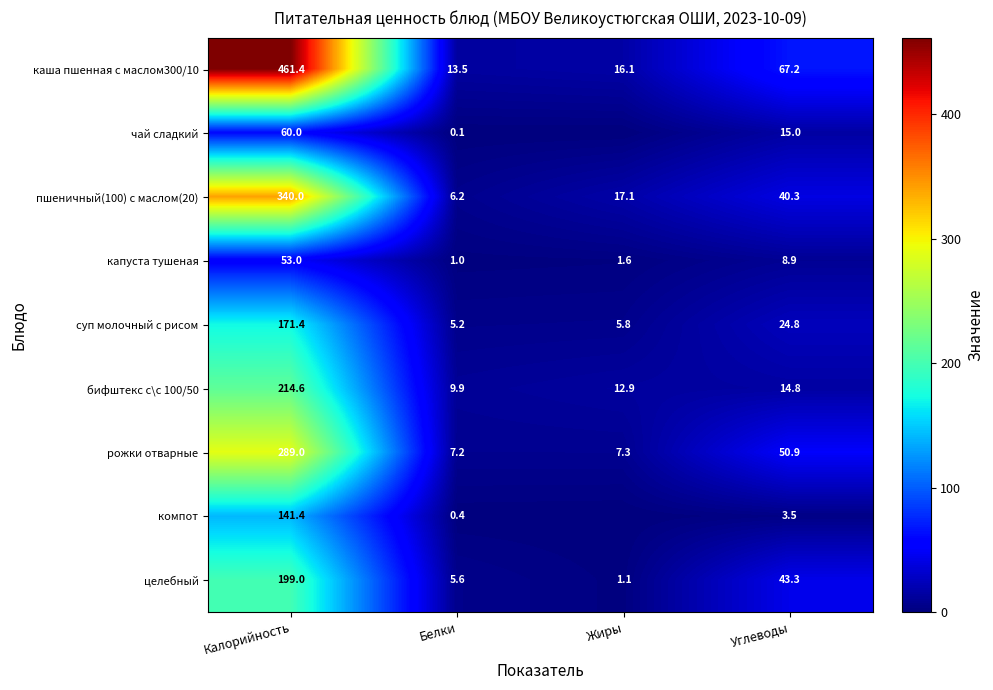

List the labels in order of пшеничный(100) с маслом(20) value, smallest first.

Белки, Жиры, Углеводы, Калорийность